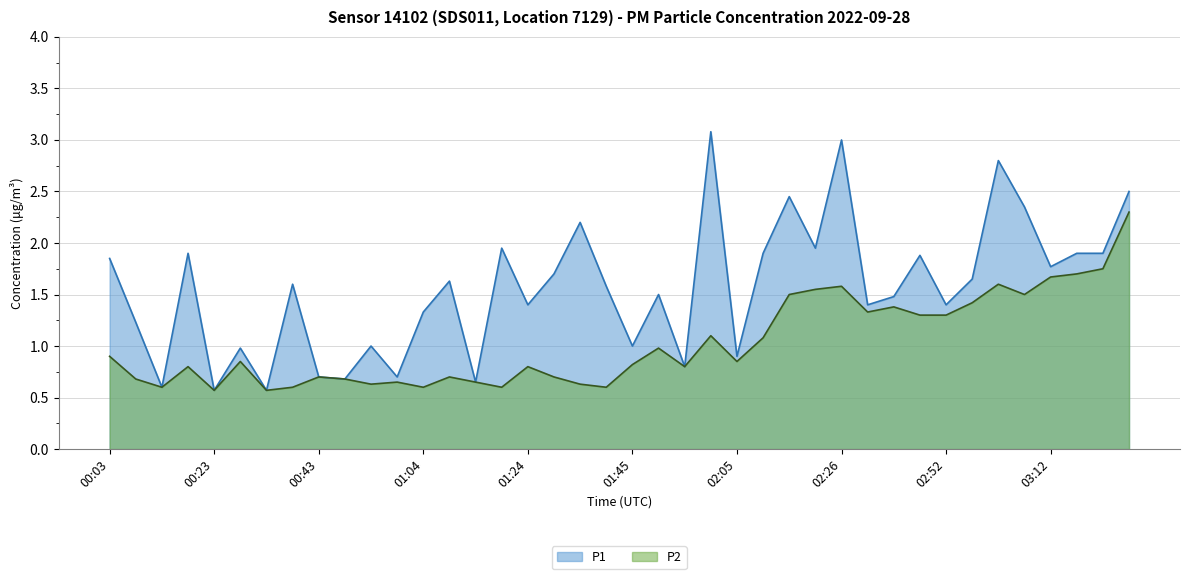

What is the difference between the P1 values at 03:12 and 00:58?

1.1